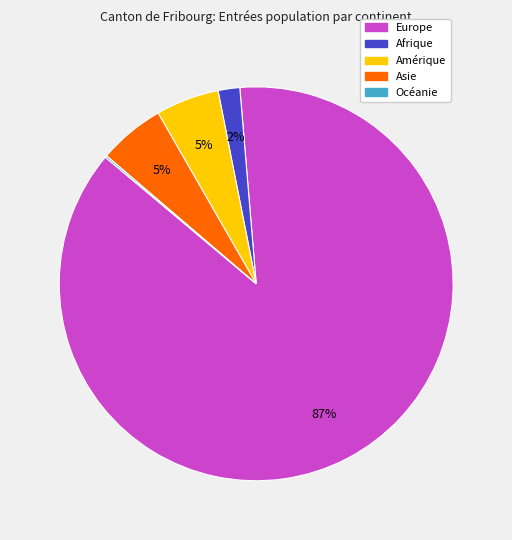

What percentage is the Amérique slice, to the nearest percent?

5%